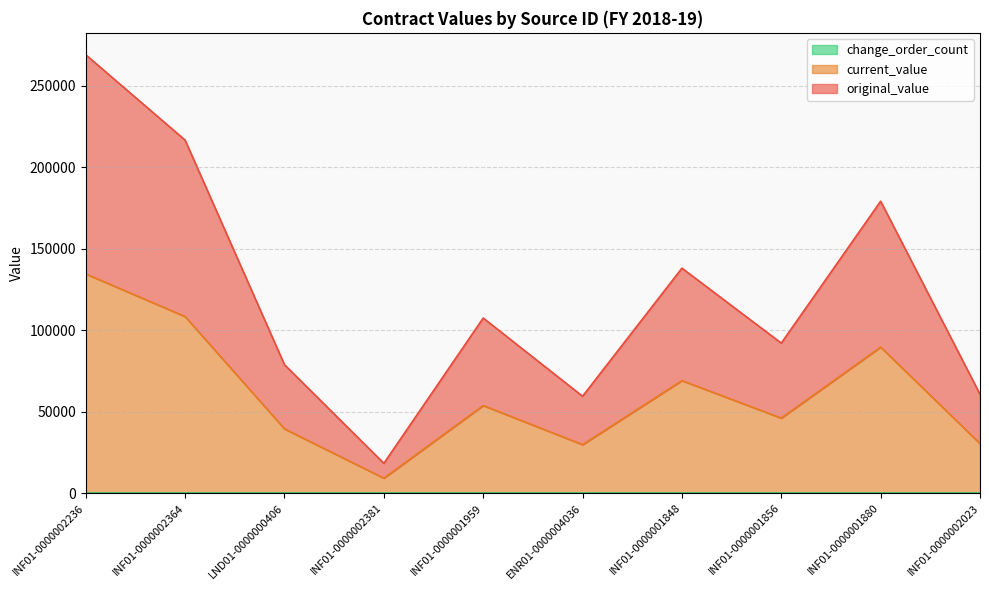

Where does the original_value series first go above 53700?

INF01-0000002236